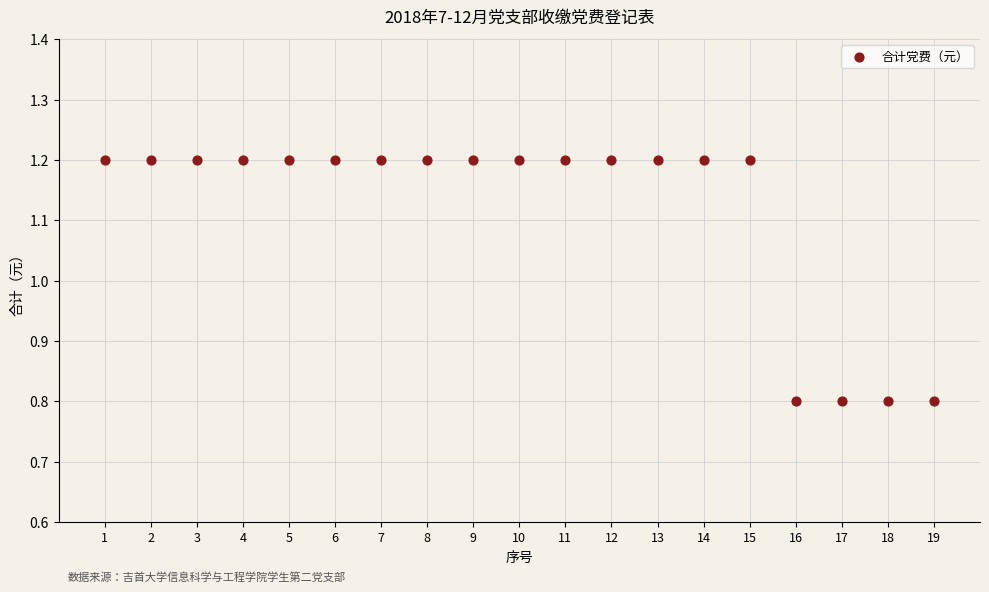

What is the range of Y values (max minus min)?

0.4